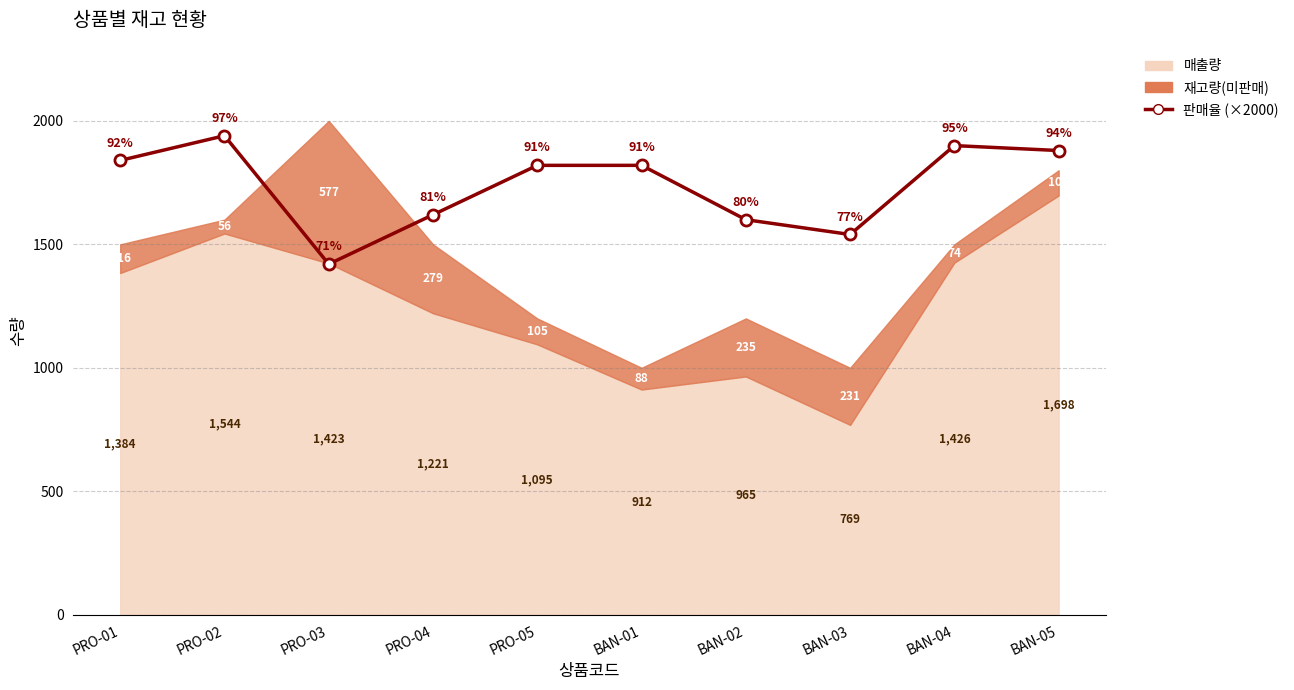

The chart shows a value of 1820 at BAN-01. True or false?

True